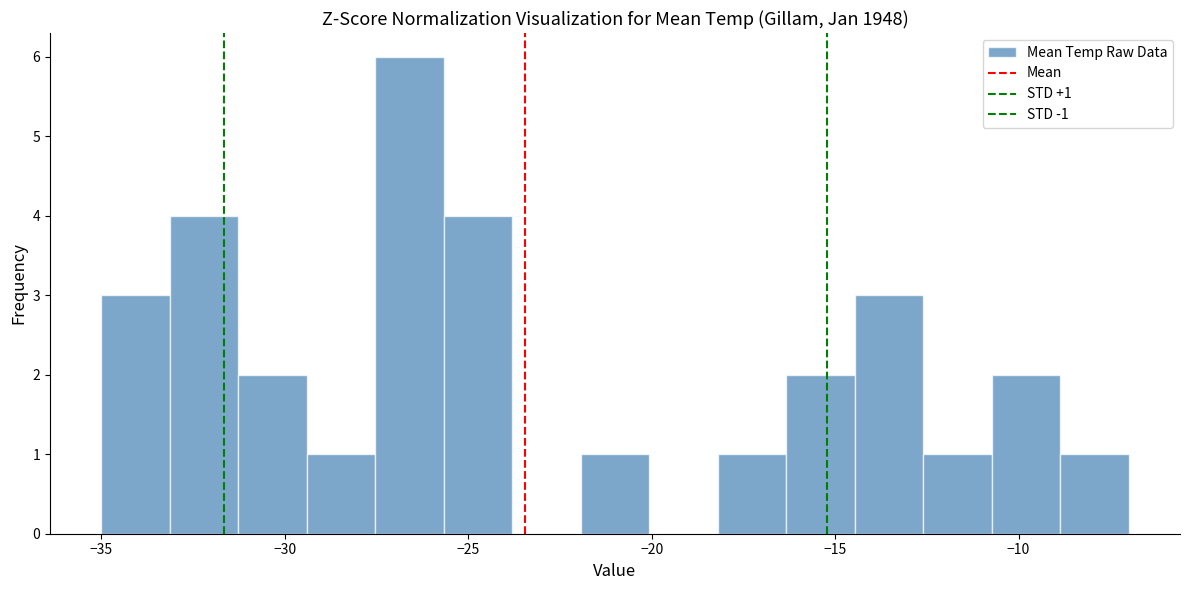

Read against the x-axis, roughly where is the centre of the tallest bar?

-26.5